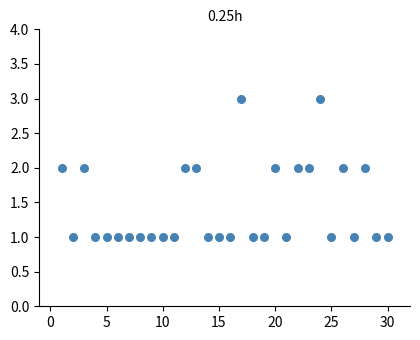

What is the range of X values (max minus min)?

29